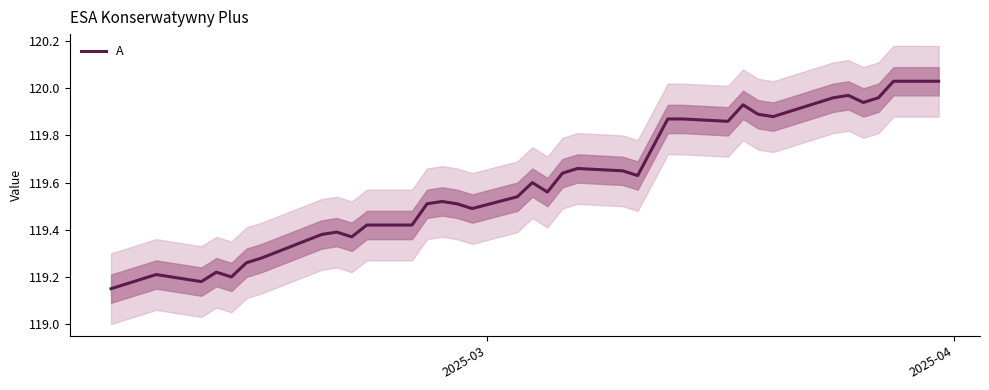

How many points are higher than both their immediate neighbors (excluding endpoints)?

8